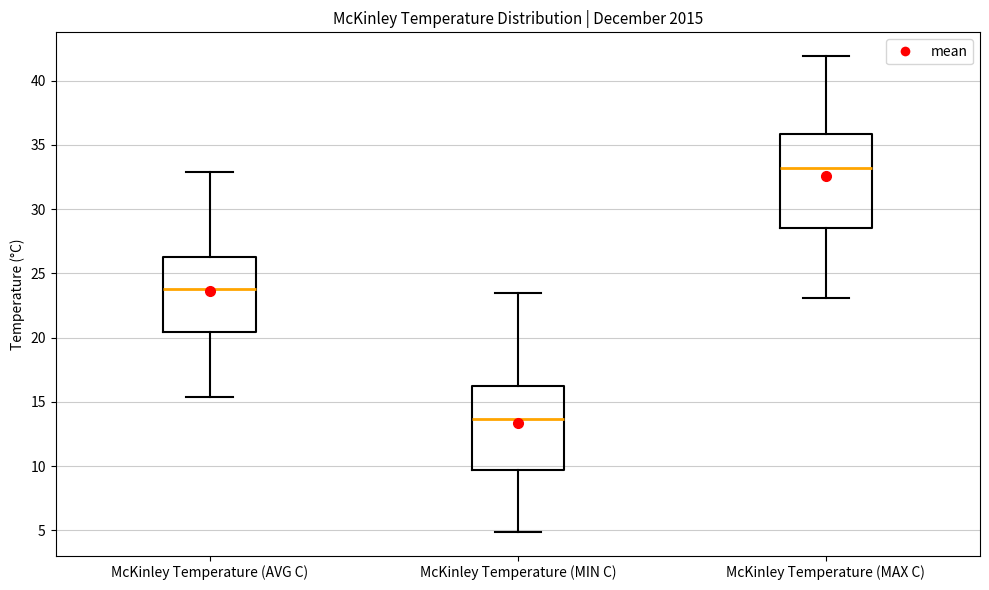

Reading left to right, read every box against the y-axis: the position of its median line, the range the box covers, and the ends of its whiskers. The values are not printed on the chart, so give them approximately, as read against the axis.

McKinley Temperature (AVG C): median 24.0, box 20.5 to 26.5, whiskers 15.5 to 33.0
McKinley Temperature (MIN C): median 13.5, box 9.5 to 16.0, whiskers 5.0 to 23.5
McKinley Temperature (MAX C): median 33.0, box 28.5 to 36.0, whiskers 23.0 to 42.0